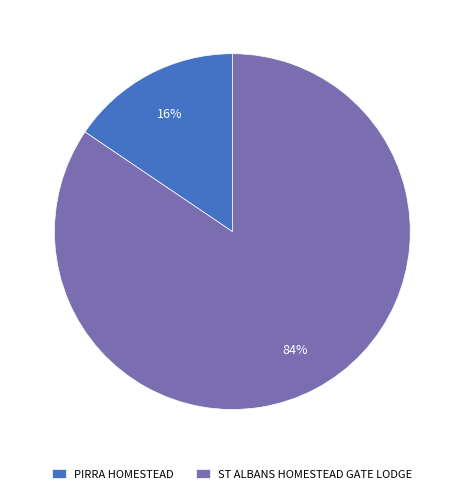

To the nearest percent, what portion does ST ALBANS HOMESTEAD GATE LODGE represent?

84%